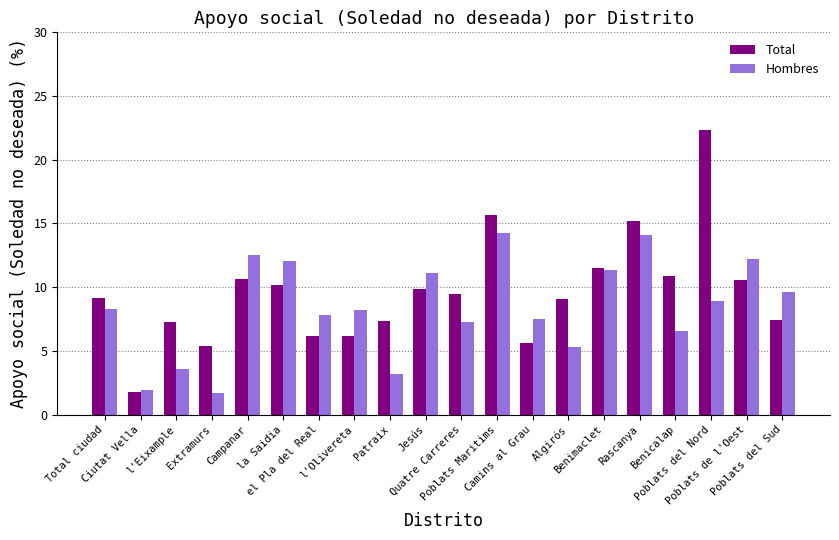

Which series has the largest total across all categories?

Total